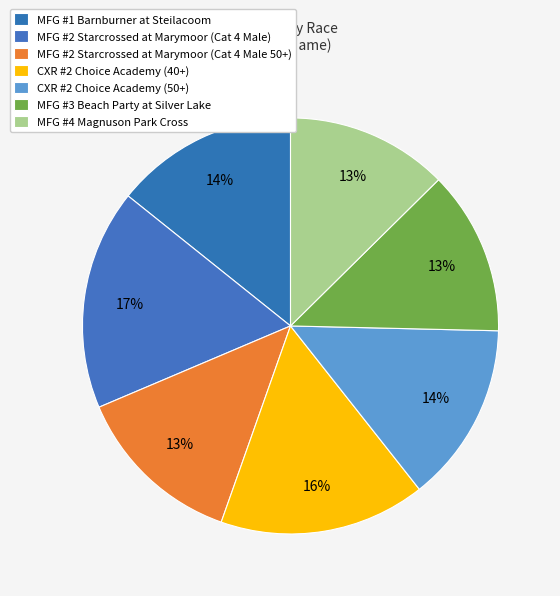

How much of the chart is everything except MFG #4 Magnuson Park Cross?

87.4%